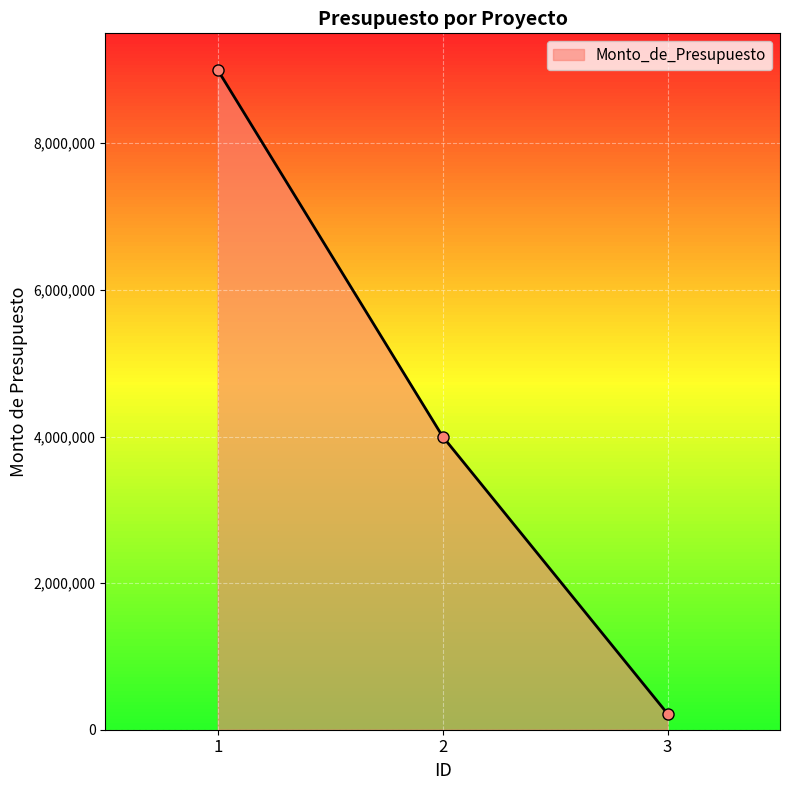

How many lines are shown in the chart?

1